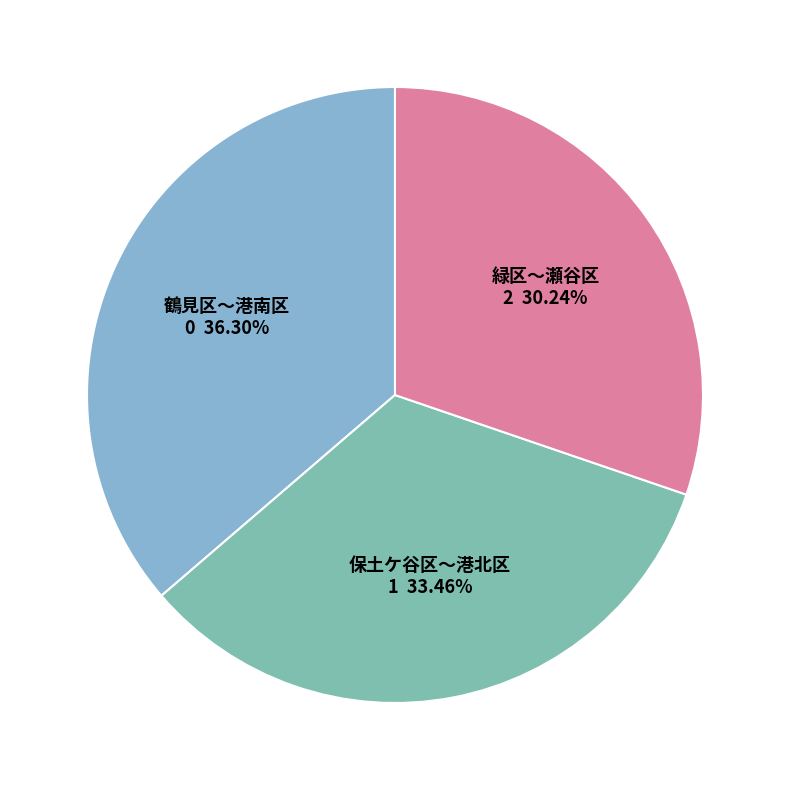

How many segments does this pie chart have?

3